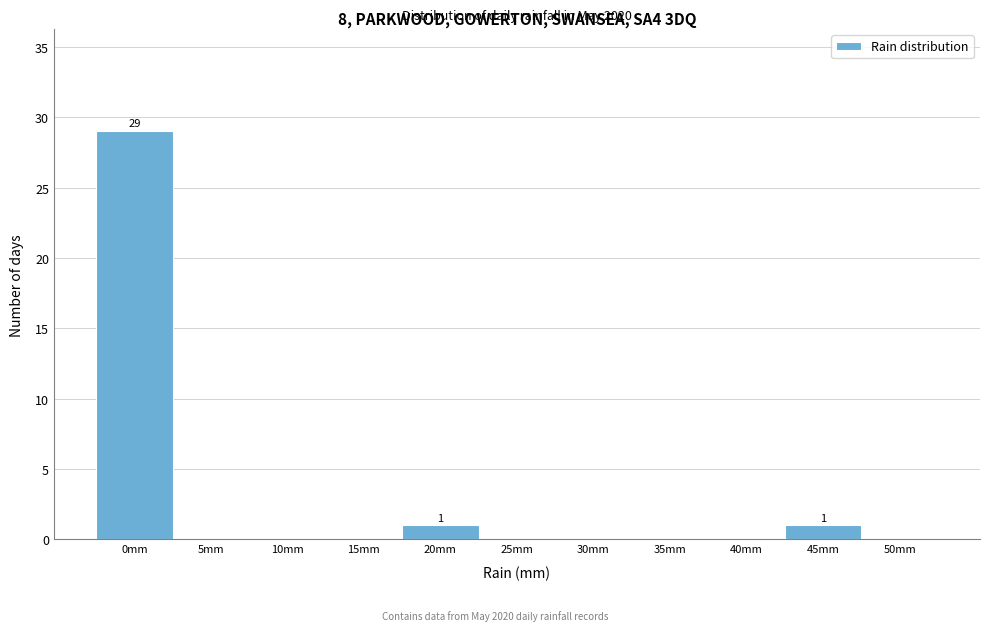

Reading right to left, transcribe all the data shown in this chart.

50mm=0	45mm=1	40mm=0	35mm=0	30mm=0	25mm=0	20mm=1	15mm=0	10mm=0	5mm=0	0mm=29